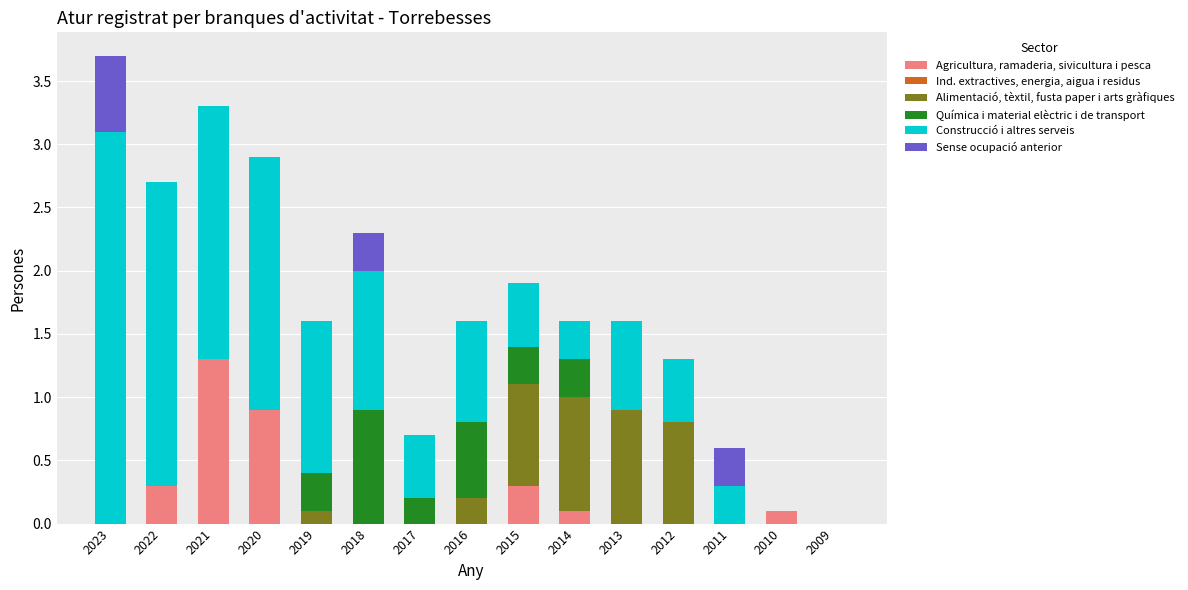

True or false: Agricultura, ramaderia, sivicultura i pesca has a value of 0.0 at 2012.

True